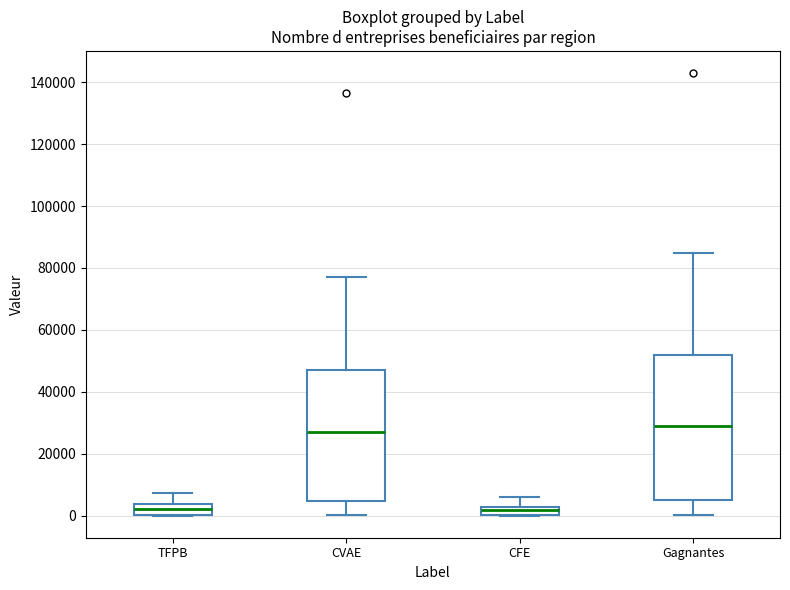

Comparing the boxes themselves (not the whiskers), which one is the tallest?

Gagnantes